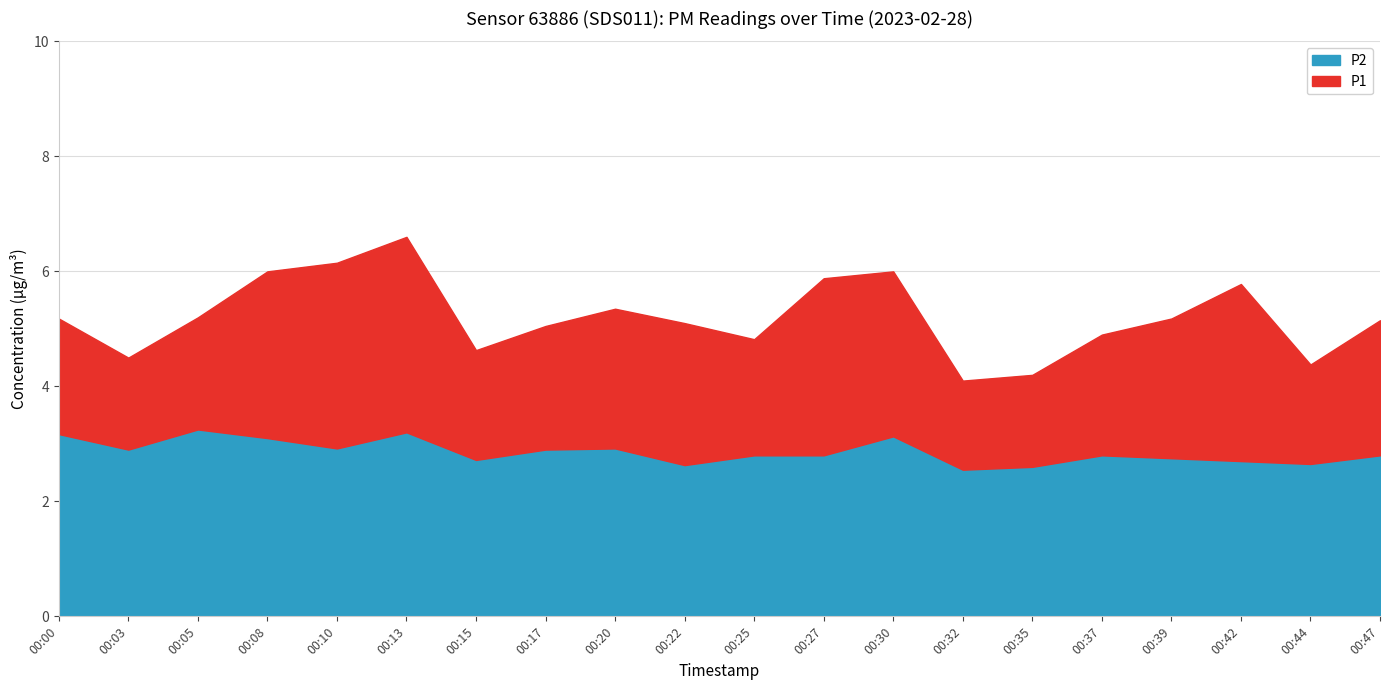

What is the sum of all P1 values?

104.2